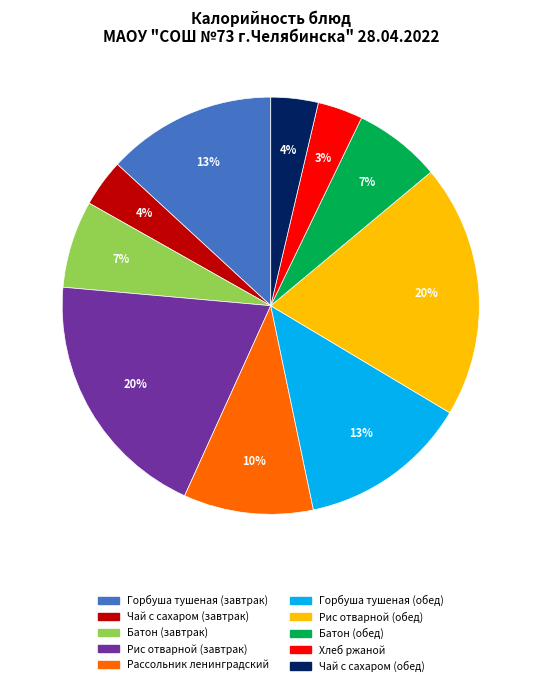

Approximately how many times larger is the value at Рис отварной (завтрак) compared to Горбуша тушеная (завтрак)?

1.5